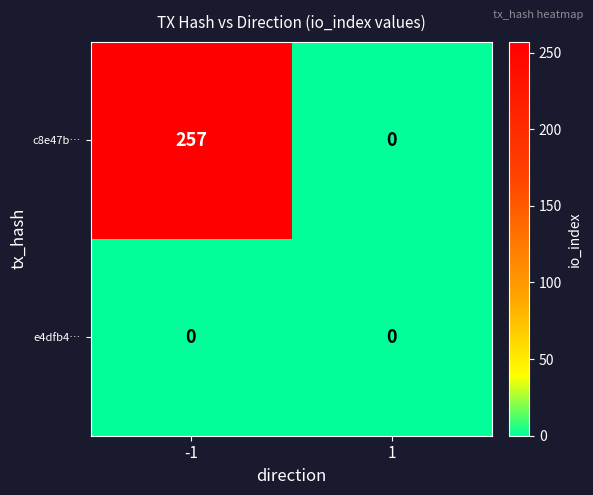

Reading left to right, extract all data points from this chart.

c8e47b…: -1=257	1=0
e4dfb4…: -1=0	1=0